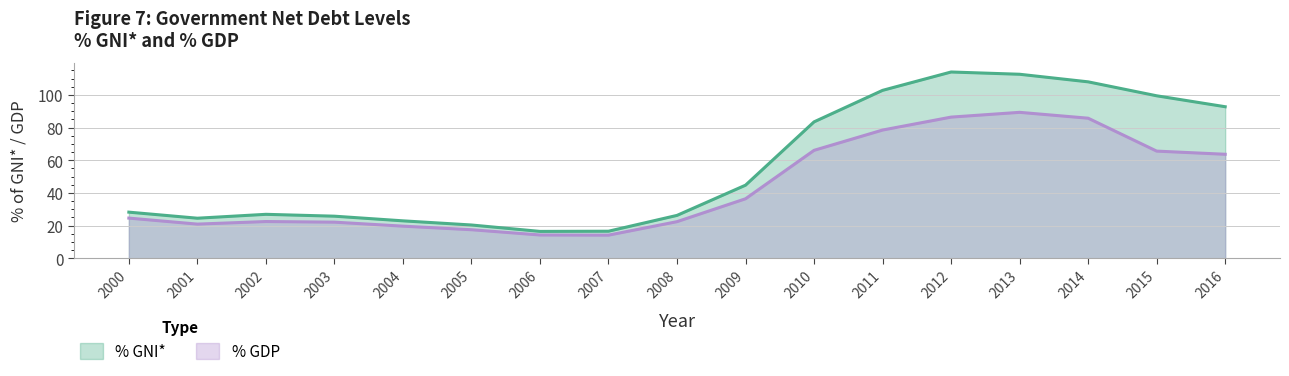

Rank the categories by % GNI* value from highest to lowest.

2012, 2013, 2014, 2011, 2015, 2016, 2010, 2009, 2000, 2002, 2008, 2003, 2001, 2004, 2005, 2007, 2006